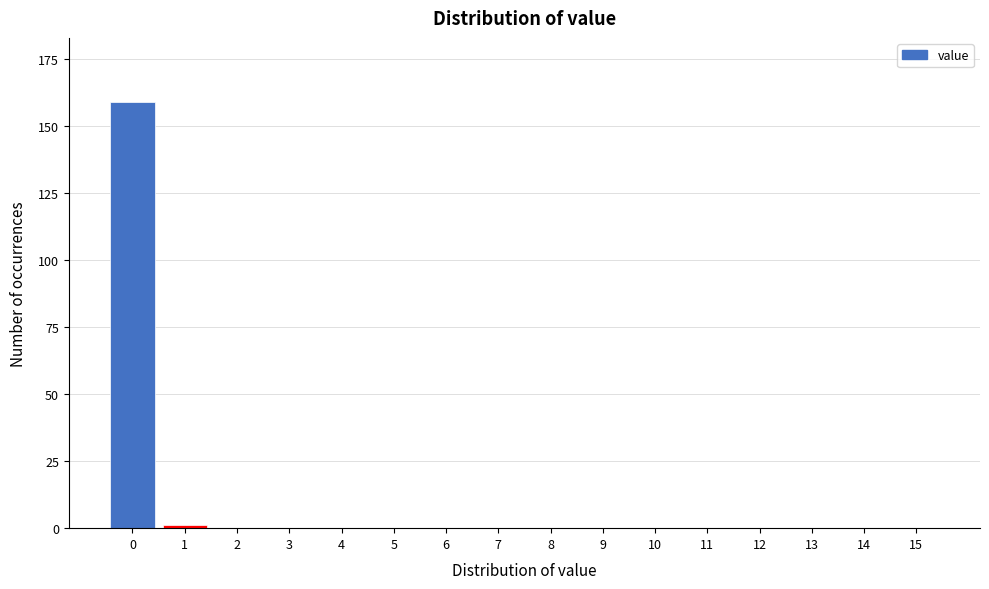

Reading left to right, what are all the values shown in this chart?

0=159	1=1	2=0	3=0	4=0	5=0	6=0	7=0	8=0	9=0	10=0	11=0	12=0	13=0	14=0	15=0